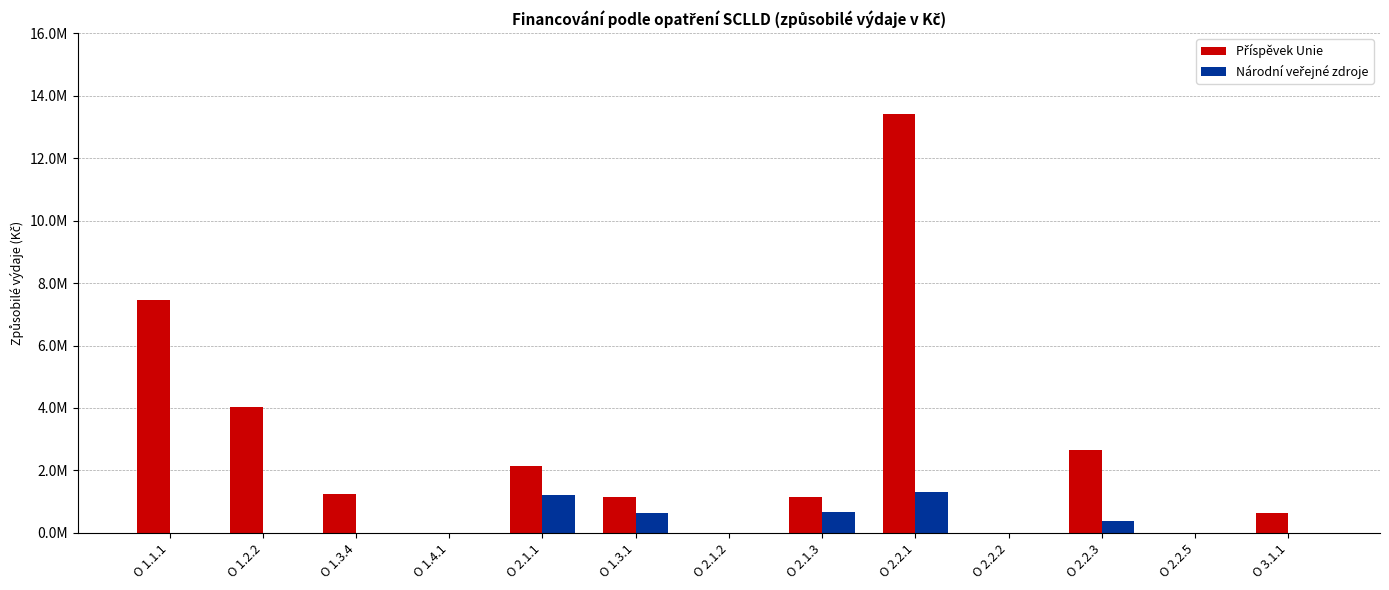

List the labels in order of Národní veřejné zdroje value, largest first.

O 2.2.1, O 2.1.1, O 2.1.3, O 1.3.1, O 2.2.3, O 1.1.1, O 1.2.2, O 1.3.4, O 1.4.1, O 2.1.2, O 2.2.2, O 2.2.5, O 3.1.1